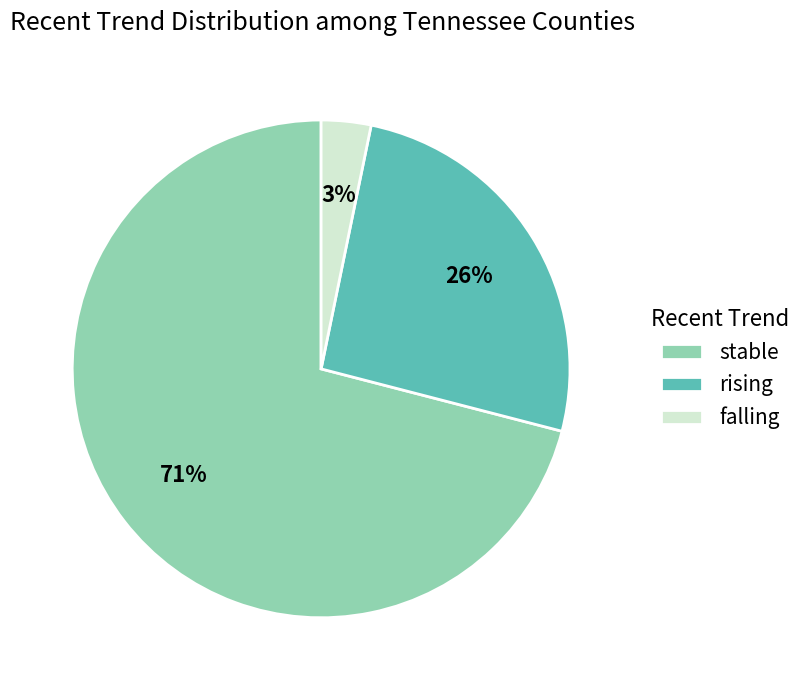

Which slice is the largest?

stable